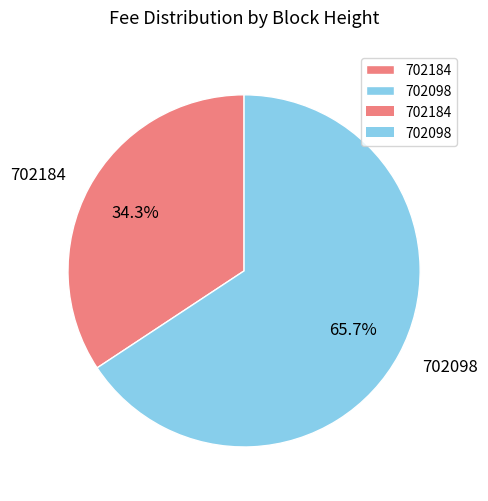

Which category has the smallest portion of the pie?

702184